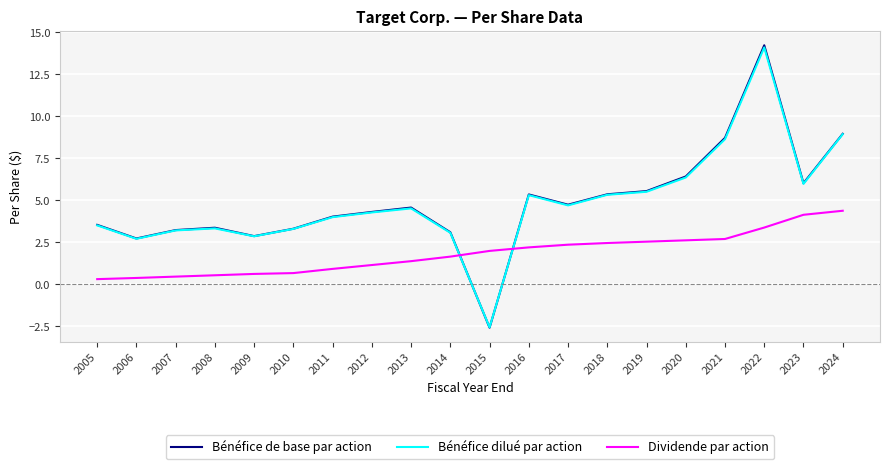

What are all the series names shown in the legend?

Bénéfice de base par action, Bénéfice dilué par action, Dividende par action